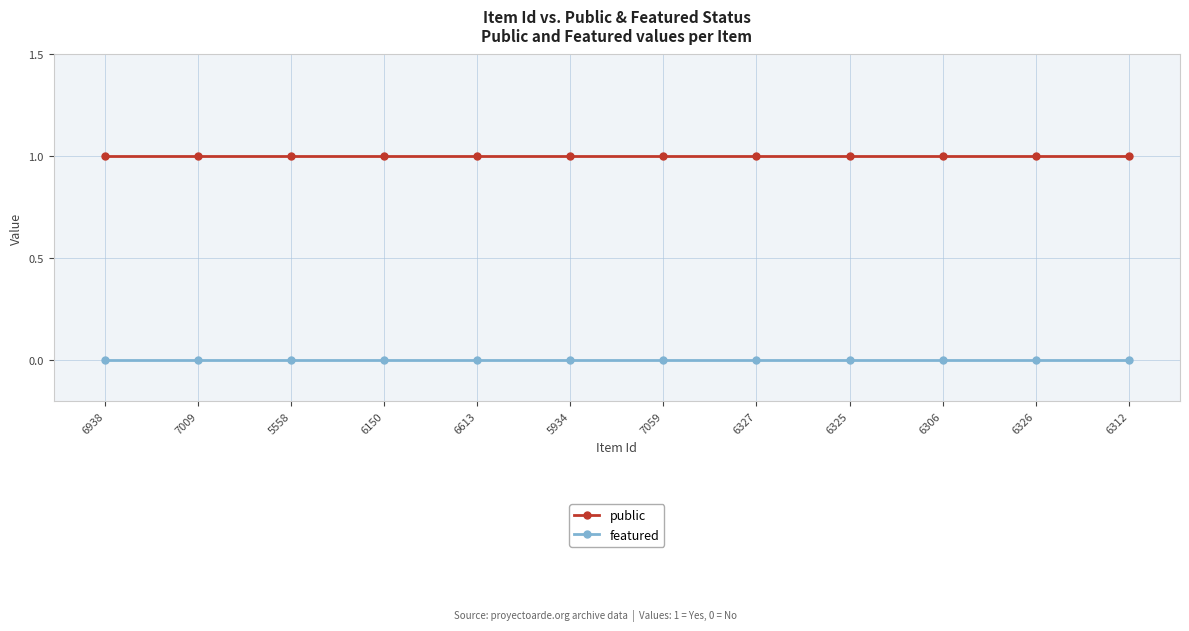

What is the label of the 7th point from the right?

5934